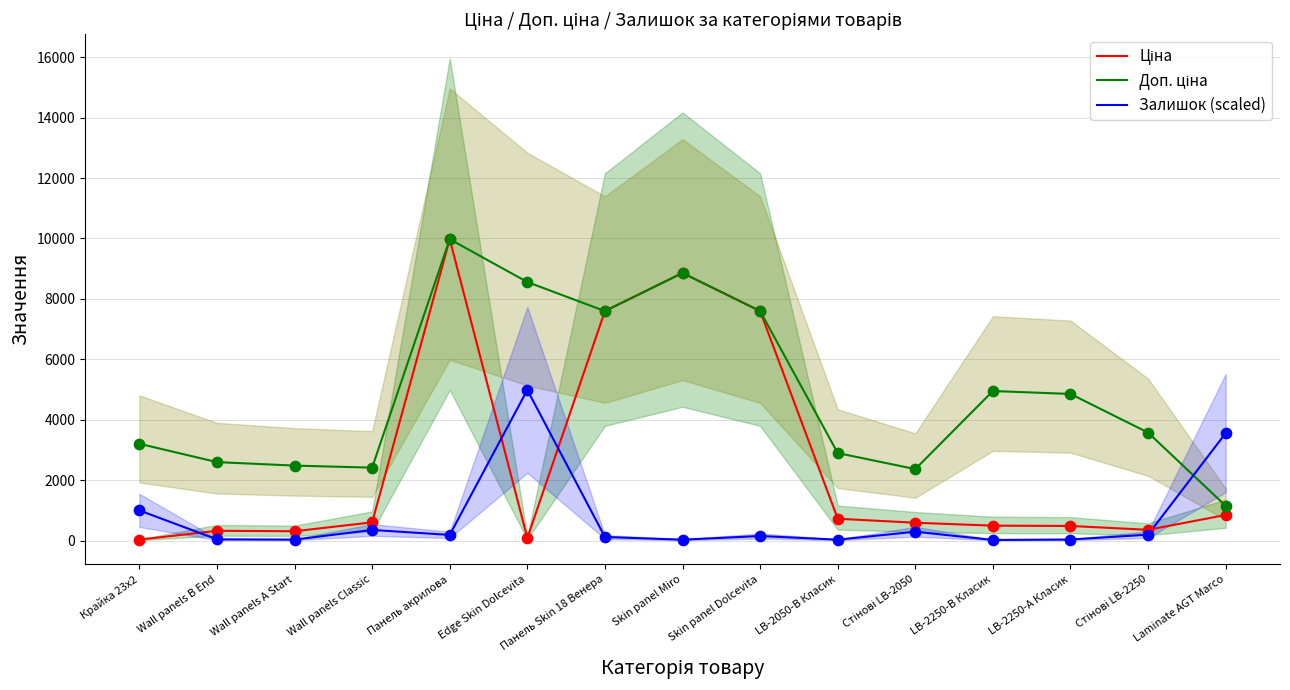

What is the total value across all series at LB-2250-А Класик?

5375.3